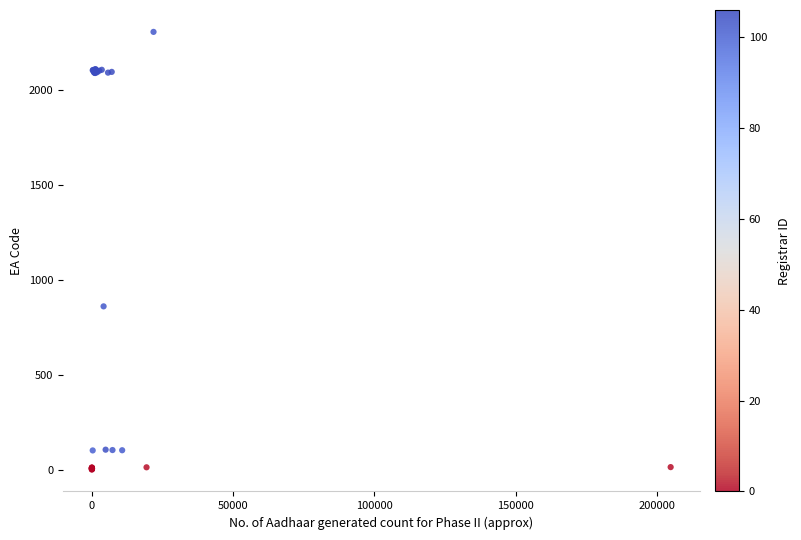

What Y value in the scatter plot is closest to 1154?

861